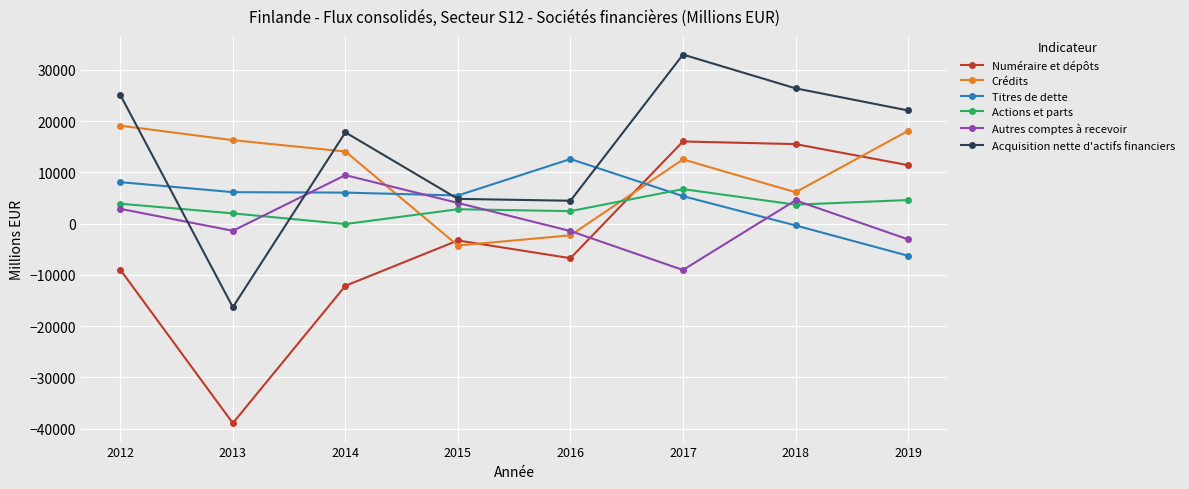

Count the number of data series in this chart.

6